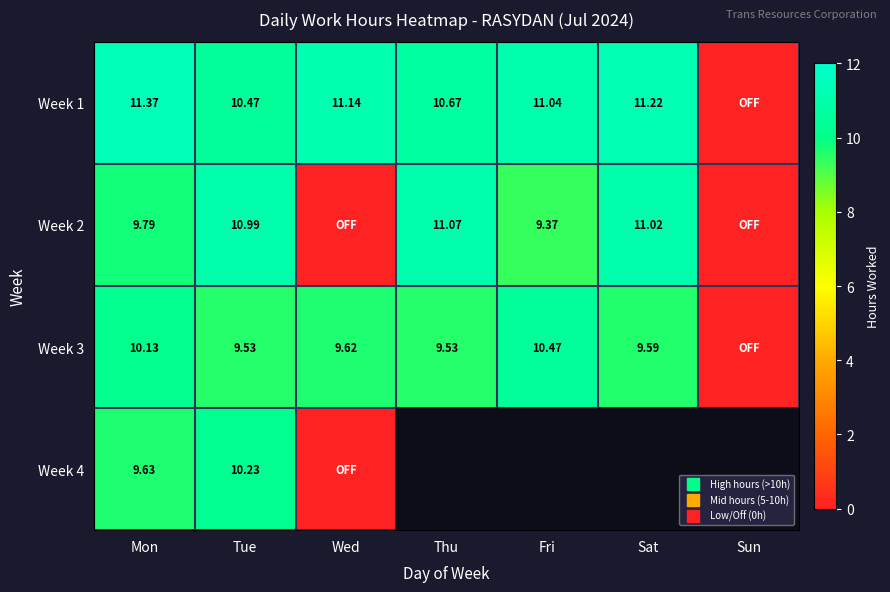

Where is Week 1 nearest to the value 5?

Sun